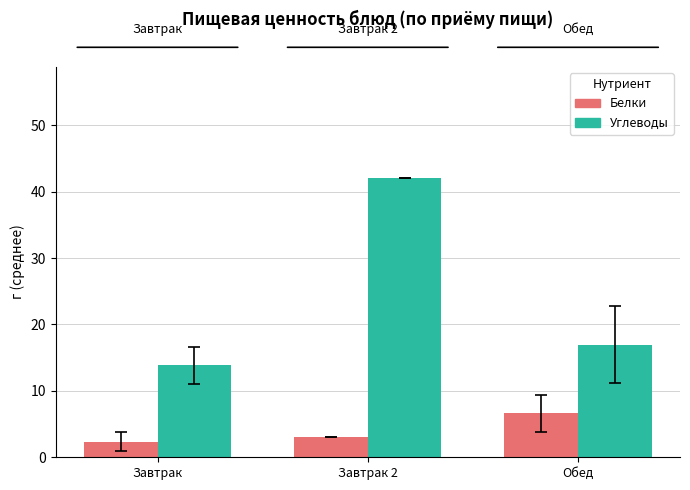

What is the spread (max minus min) of values at Завтрак 2?

39.0